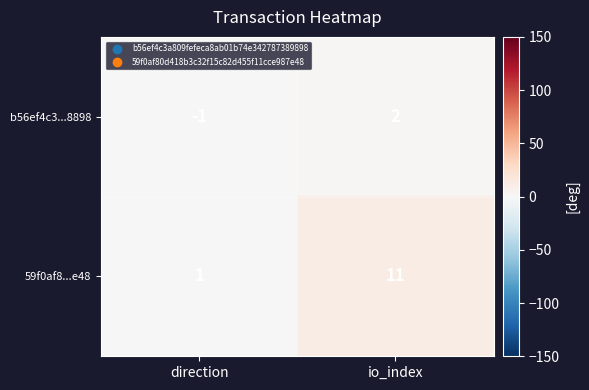

What is the difference between the maximum and minimum values in the b56ef4c3...8898 series?

3